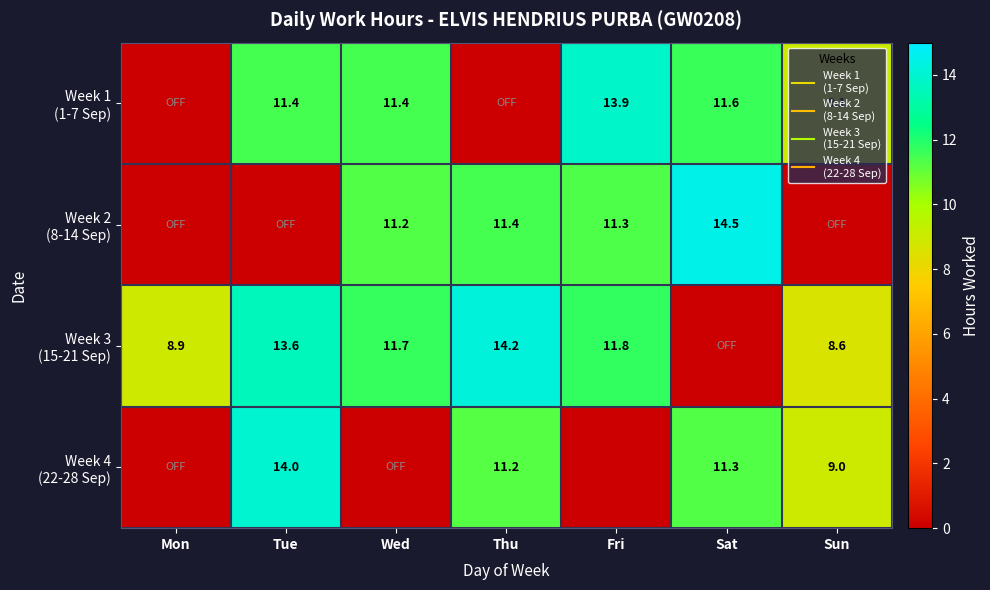

How many positive values does the Week 4 (22-28 Sep) series have?

4